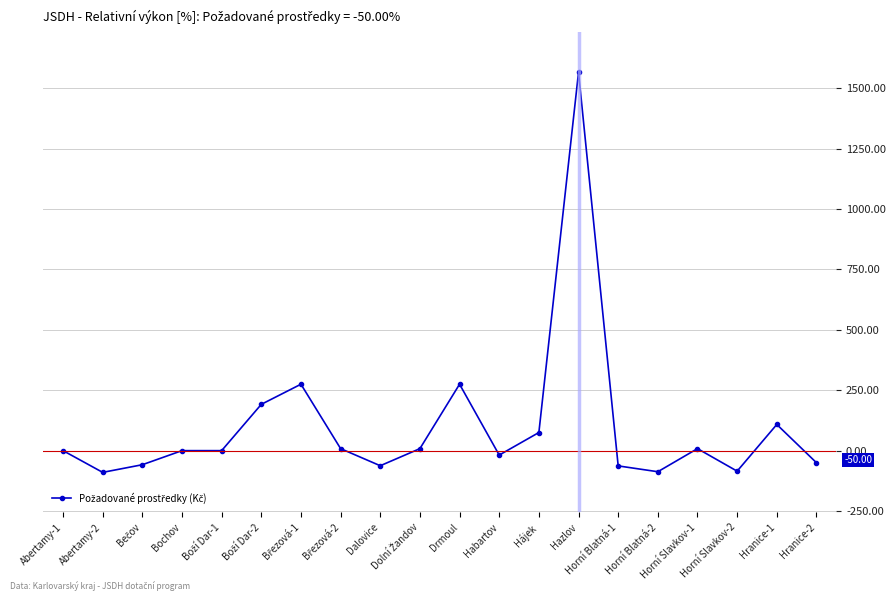

What is the greatest value displayed?

1566.7